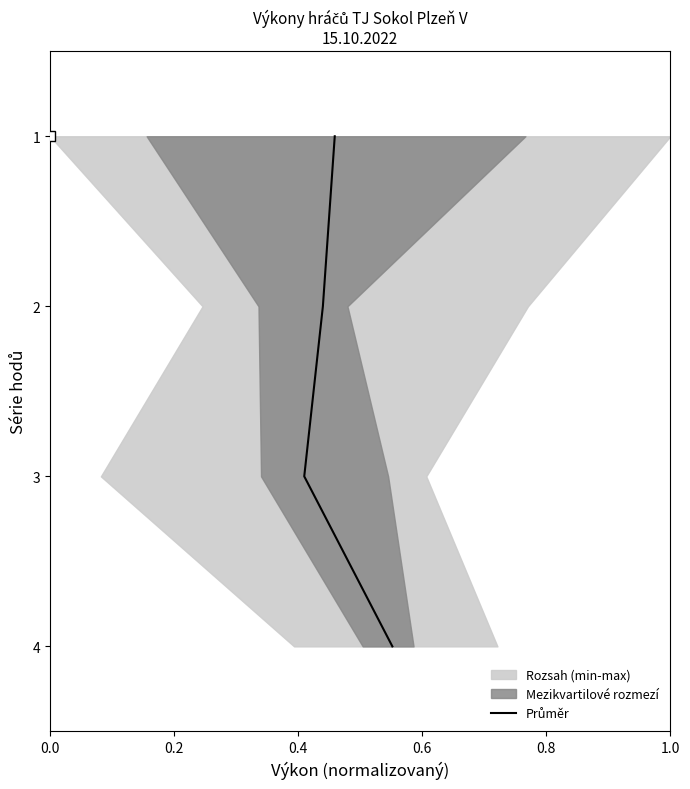

What is the change in value from 0.0 to 0.6?

+3